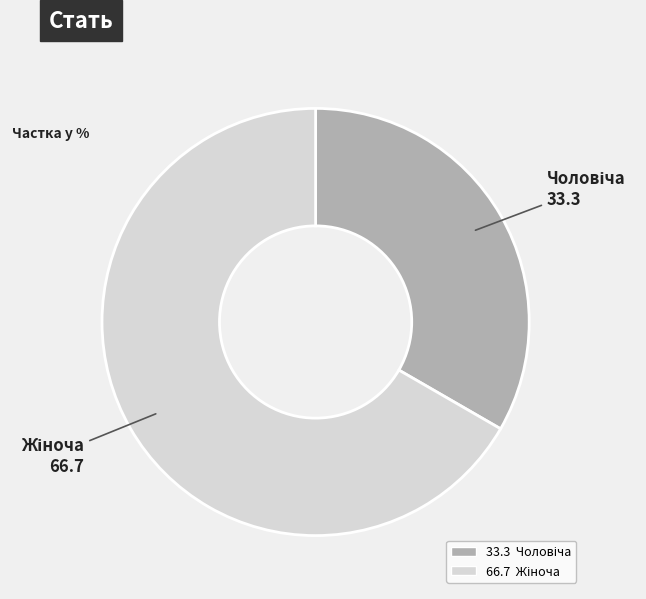

Count the number of slices in the pie.

2